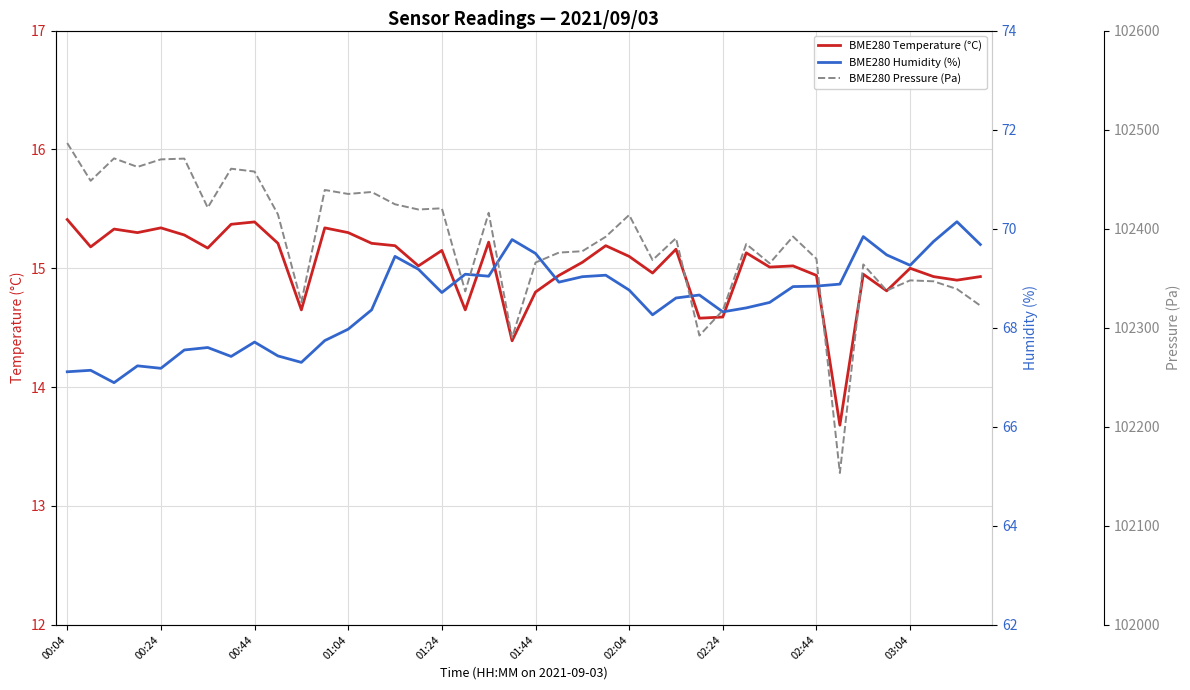

True or false: BME280 Humidity (%) and BME280 Pressure (Pa) cross at least once.

False